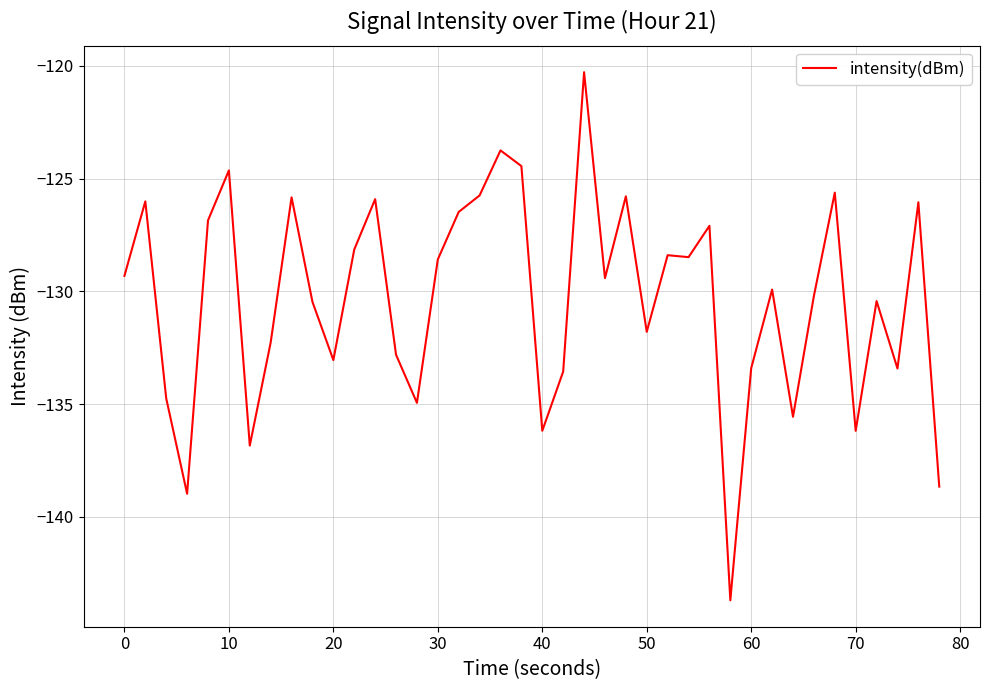

What is the sum of all values?

-5213.9